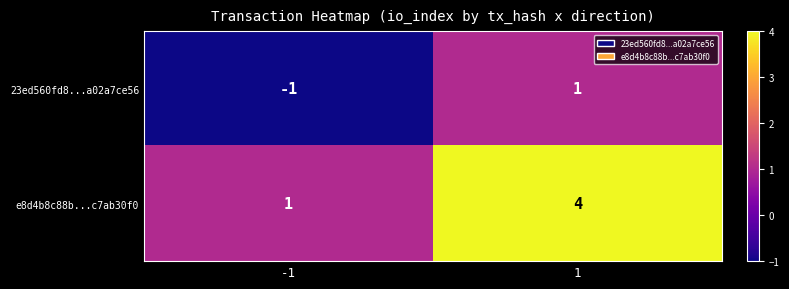

What is the minimum value shown in the chart?

-1